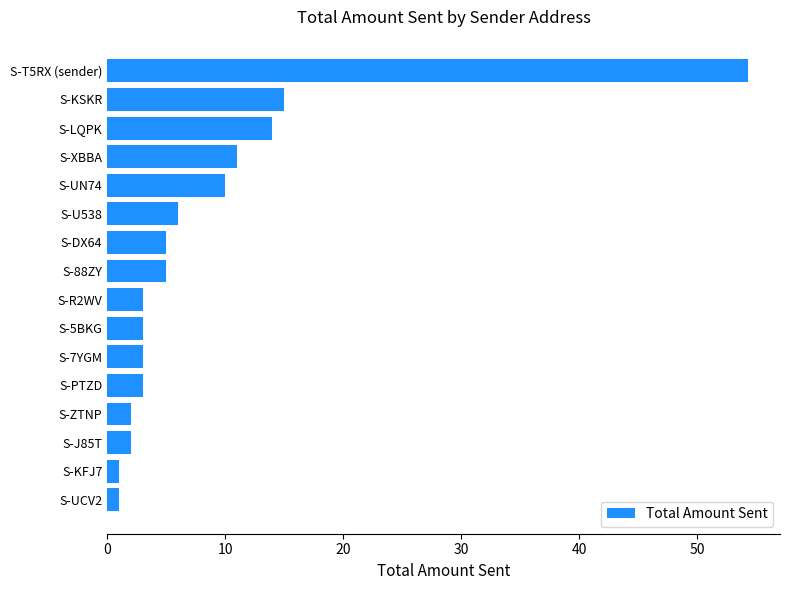

The value at S-5BKG is 3.0. True or false?

True